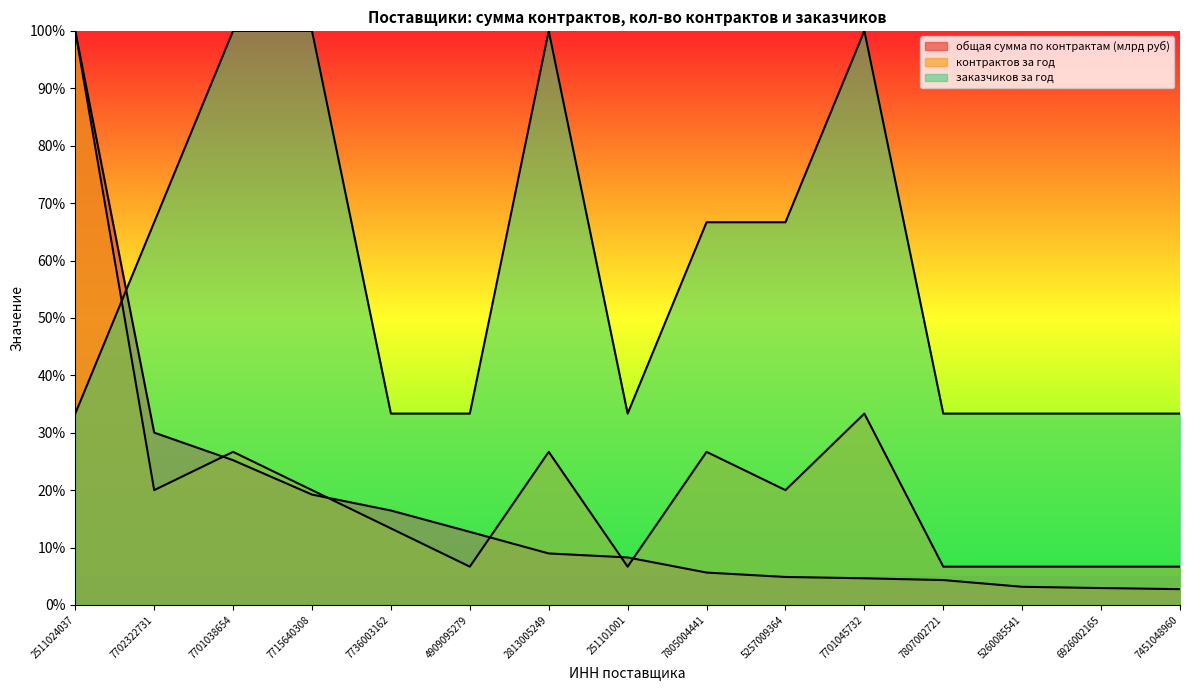

How many lines are shown in the chart?

3